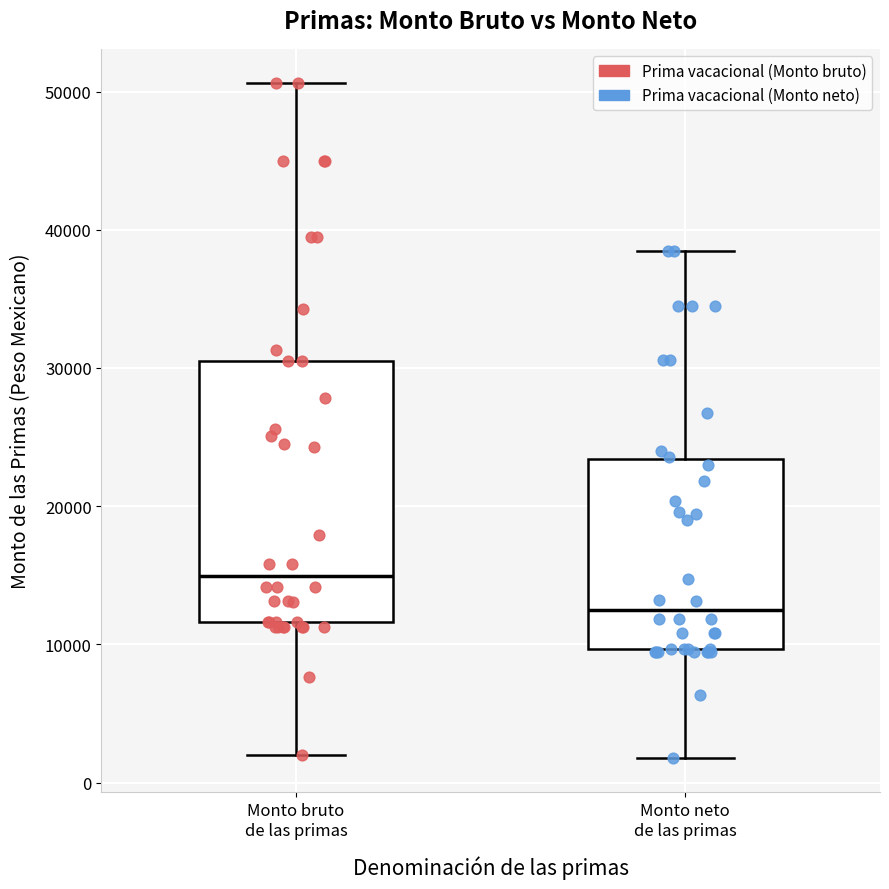

Comparing the boxes themselves (not the whiskers), which one is the tallest?

Monto bruto de las primas